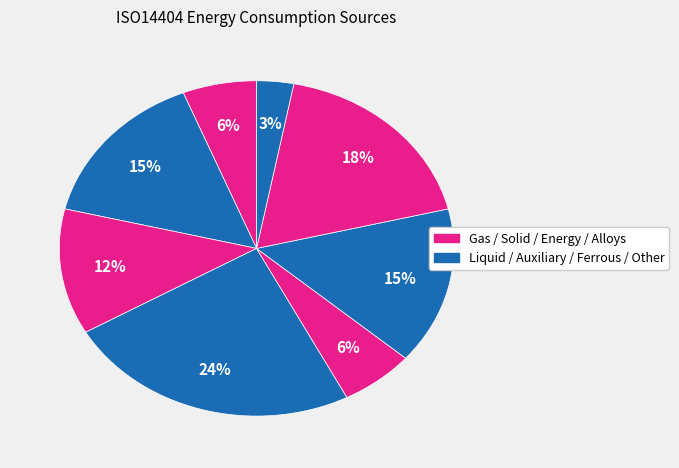

To the nearest percent, what is the difference between the largest and smallest slice percentages?

21%